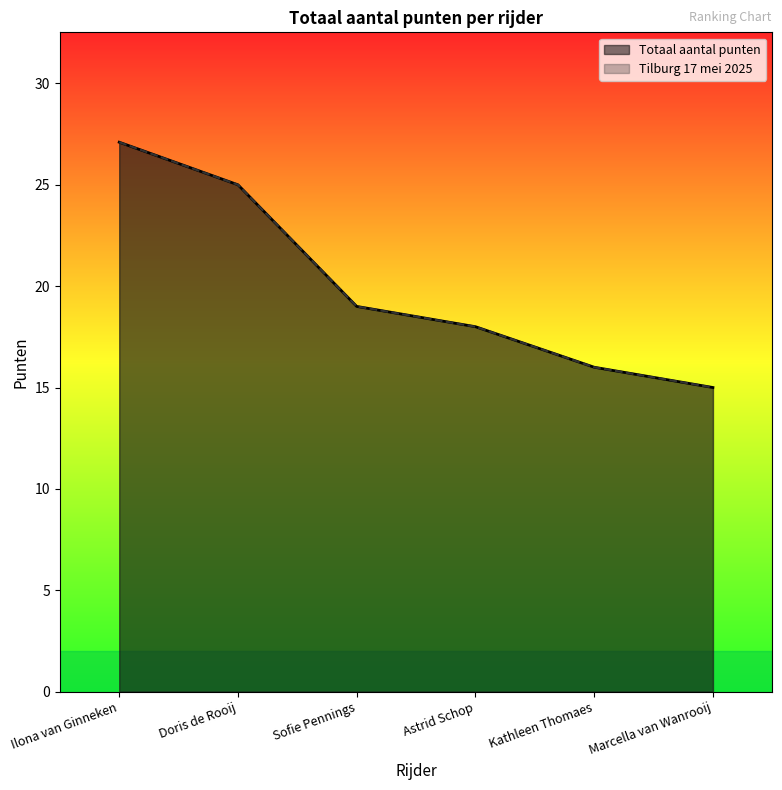

Does the chart display data point markers on the line(s)?

No